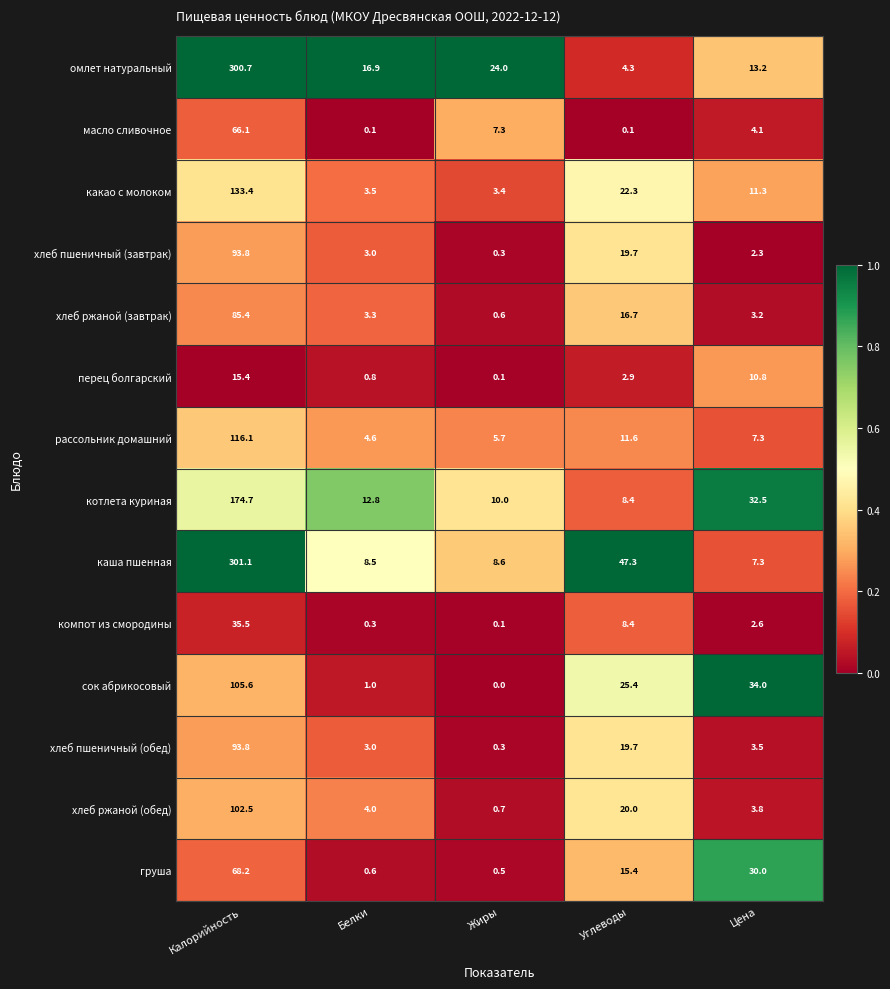

Which category has the highest value in the хлеб пшеничный (обед) series?

Калорийность